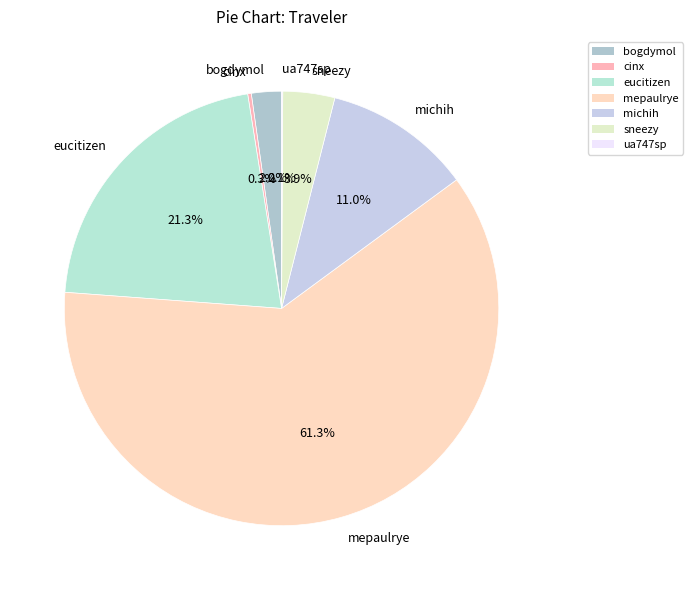

True or false: sneezy accounts for 4% of the total.

True